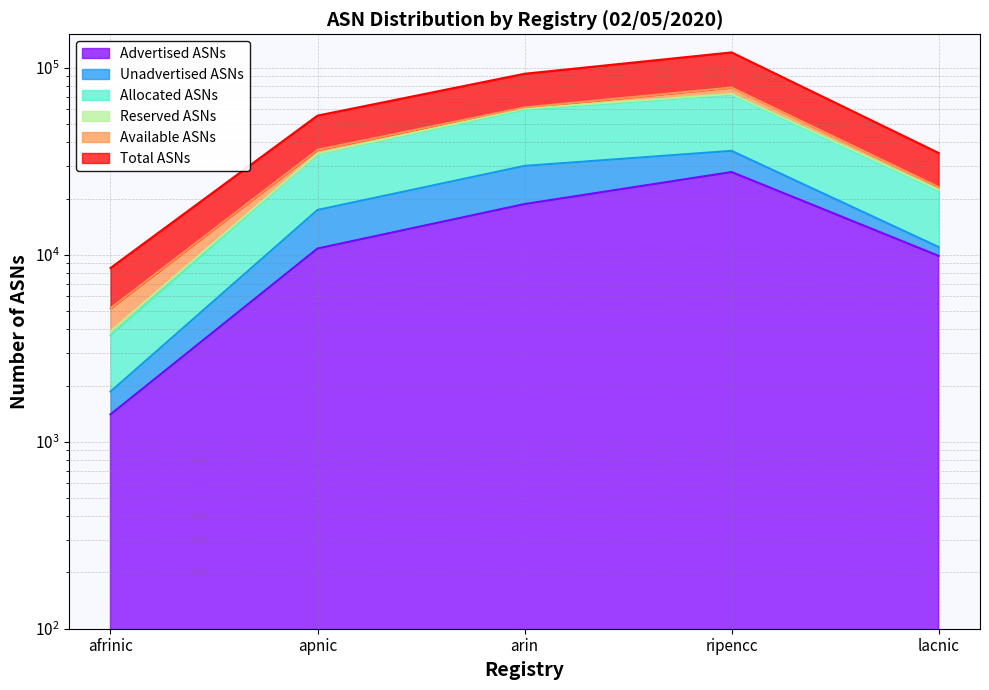

Which series changed the most between arin and lacnic?

Total ASNs